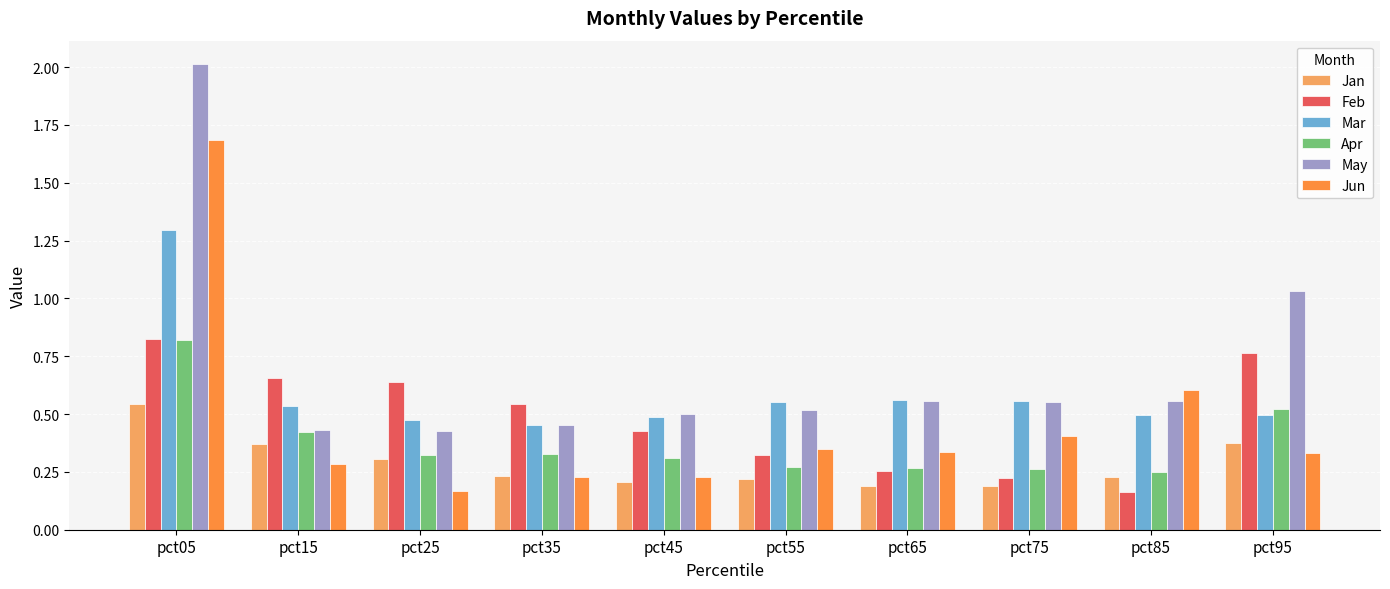

At which label is Feb closest to 0?

pct85